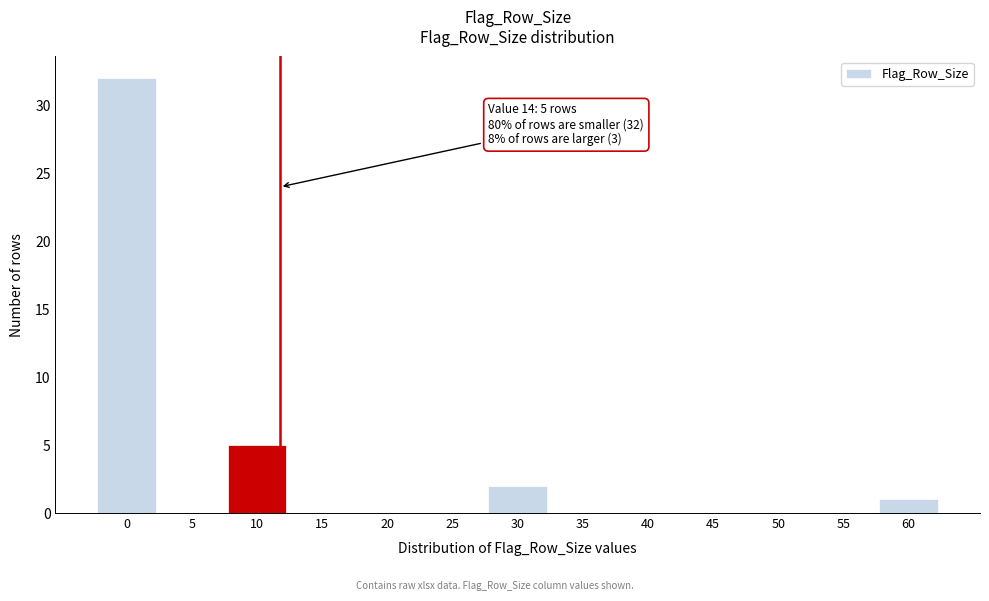

Reading left to right, transcribe all the data shown in this chart.

0=32	5=0	10=5	15=0	20=0	25=0	30=2	35=0	40=0	45=0	50=0	55=0	60=1